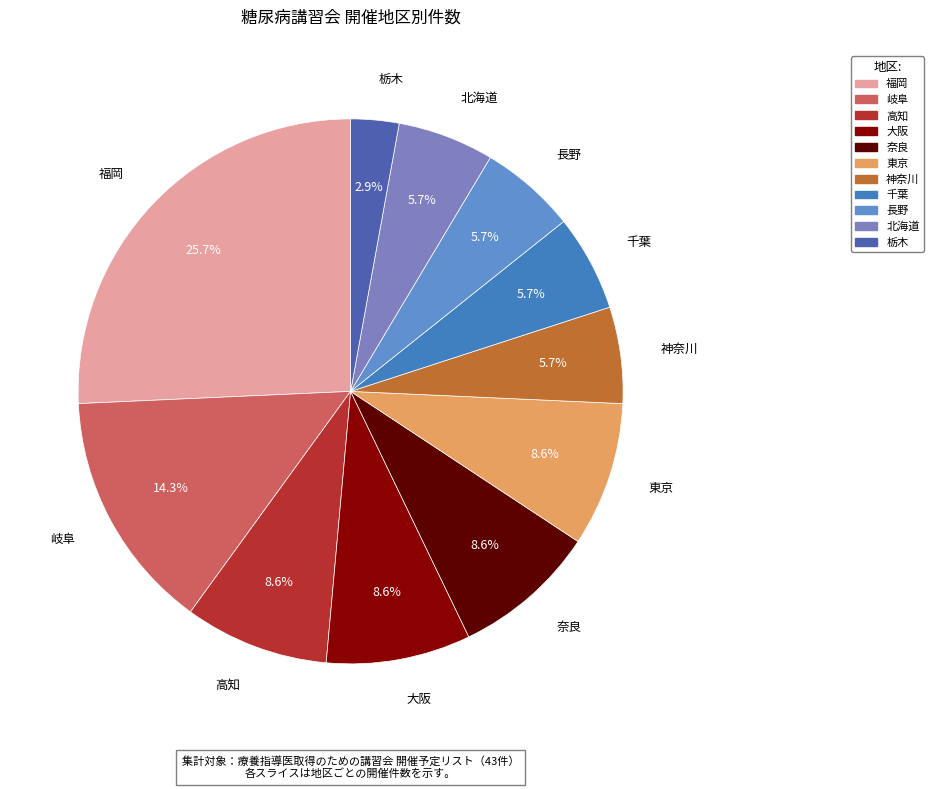

What percentage is NOT represented by 北海道?

94.3%